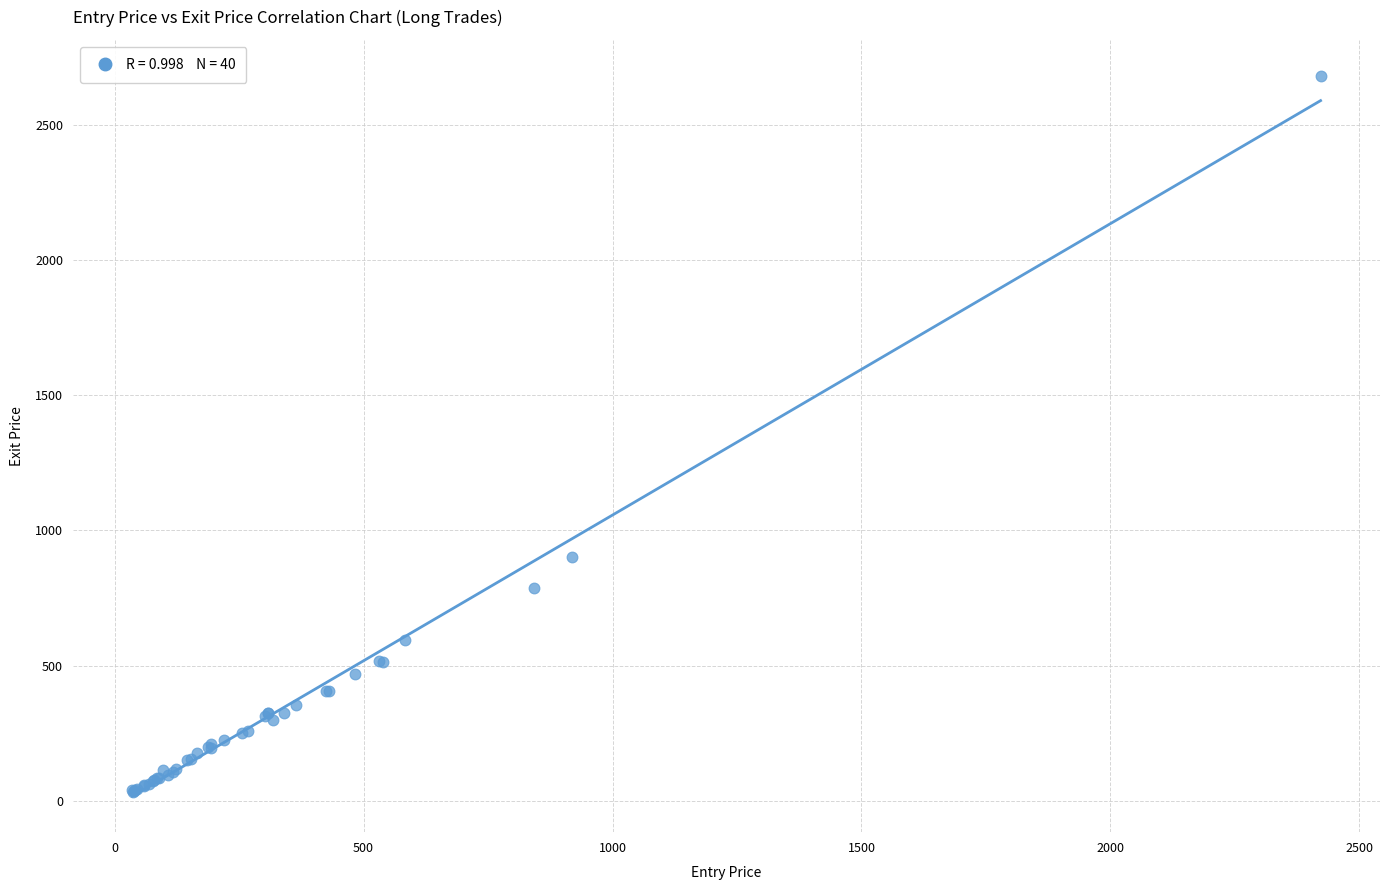

What Y value in the scatter plot is closest to 1357?

903.3